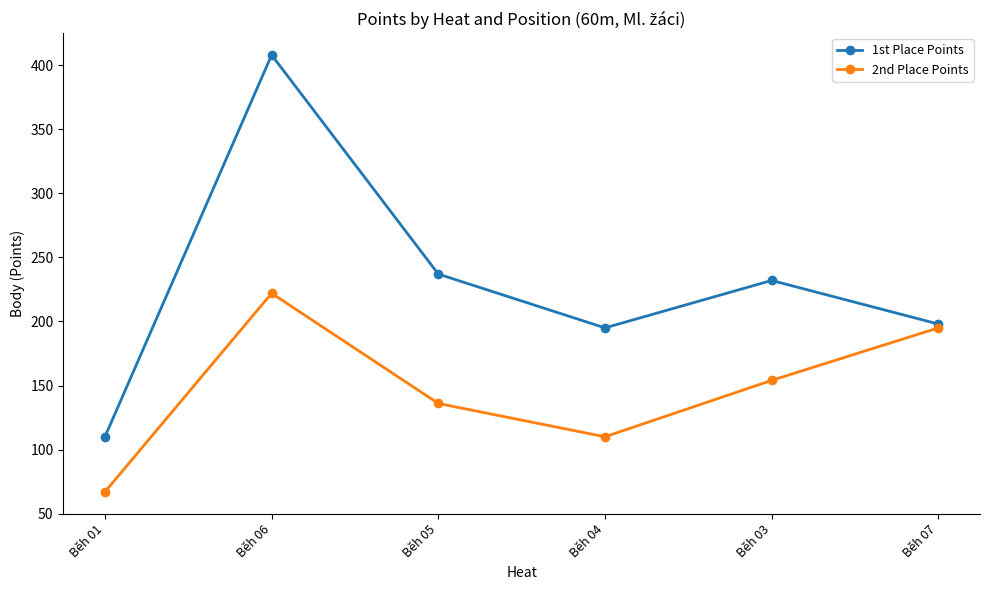

Rank the series by their average value, from highest to lowest.

1st Place Points, 2nd Place Points